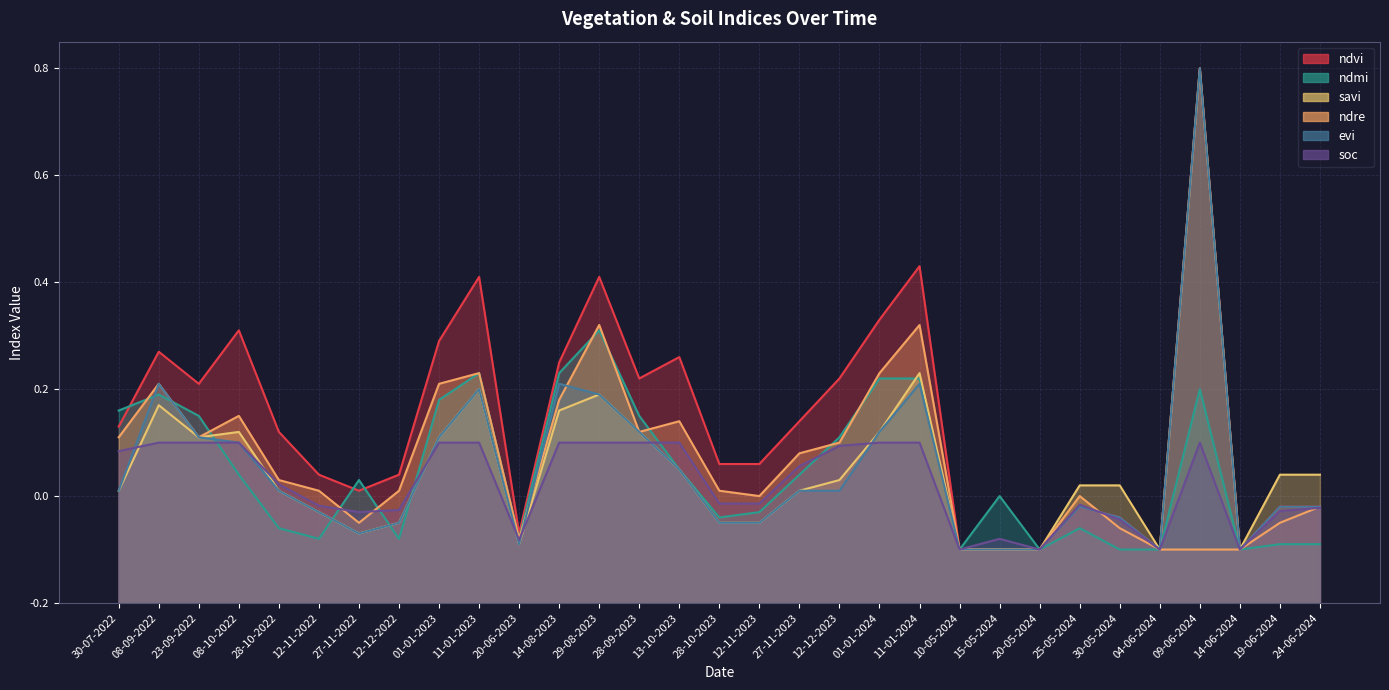

What is the difference between the maximum and minimum values in the ndre series?

0.4